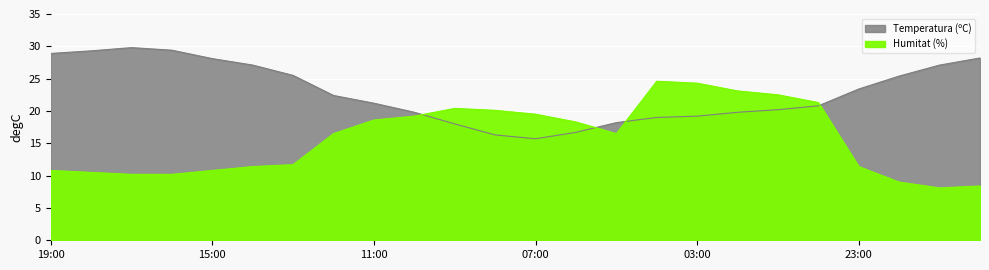

Which series changed the most between 16:00 and 07:00?

Temperatura (ºC)